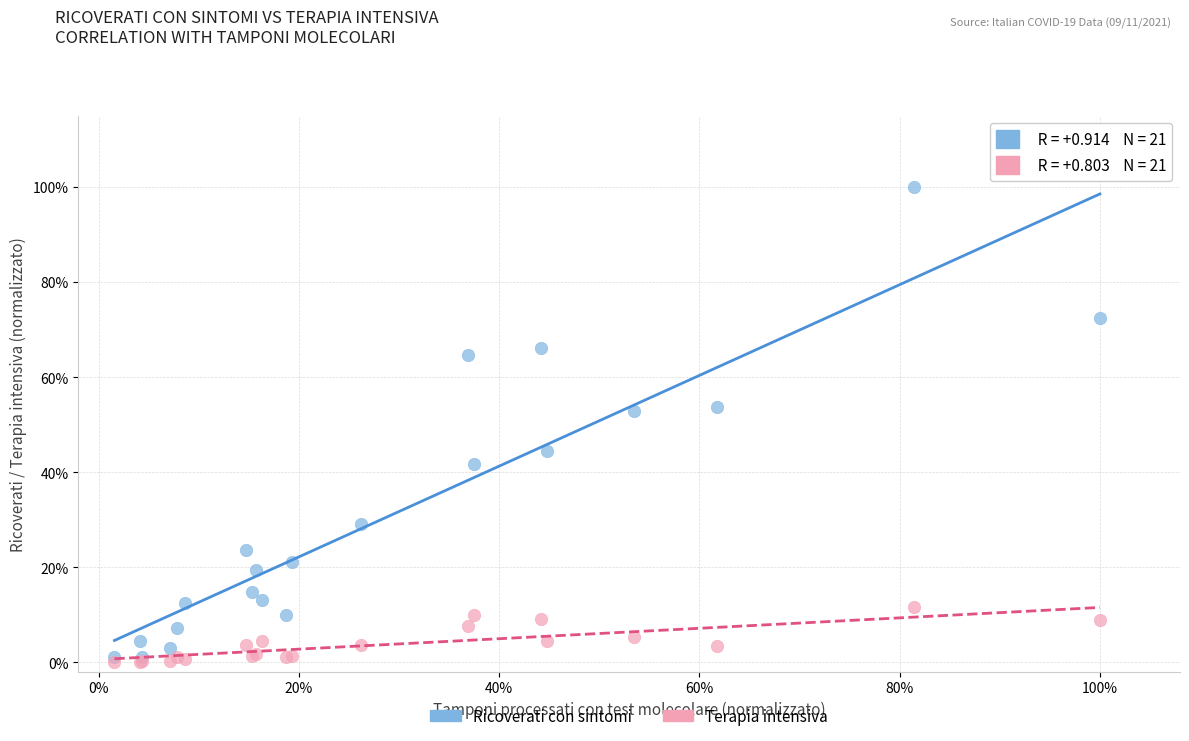

Which series has the widest spread of Y values?

Ricoverati con sintomi